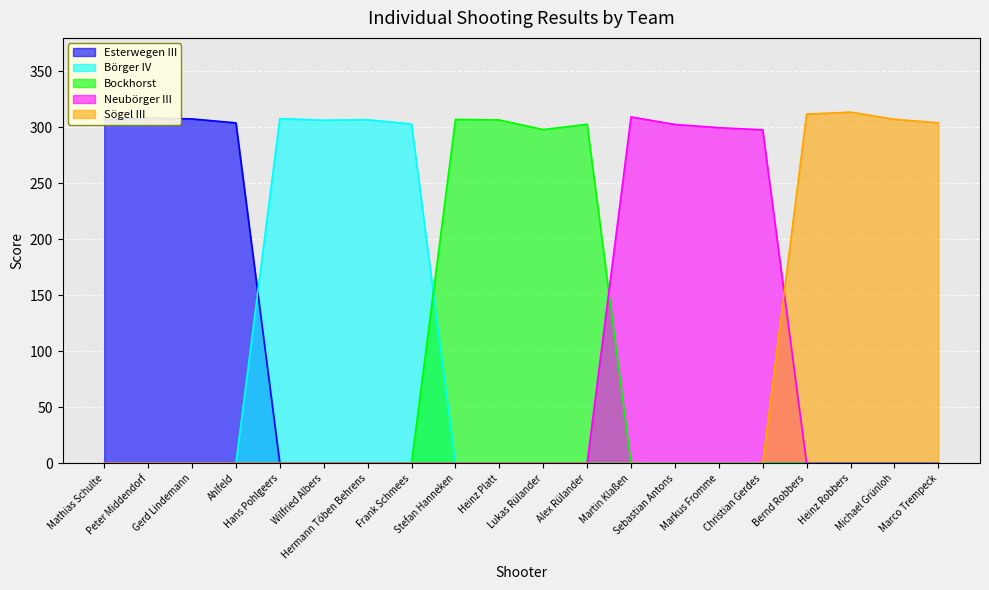

How many lines are shown in the chart?

5